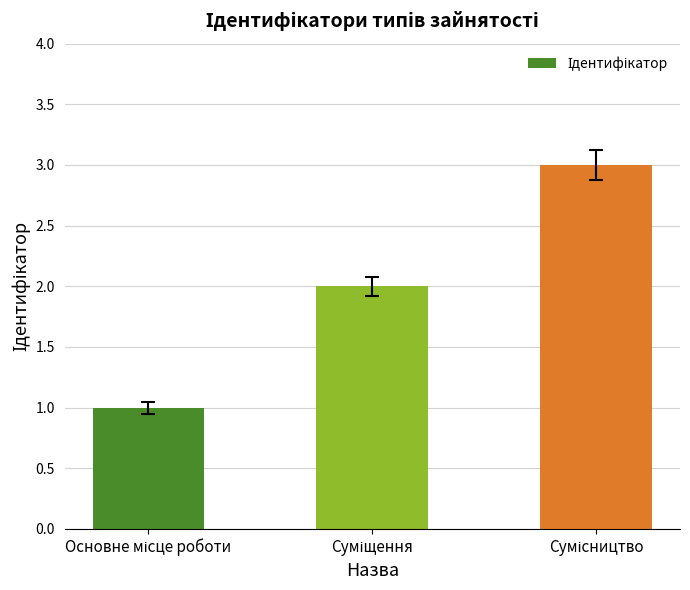

How many data points are less than 2?

1